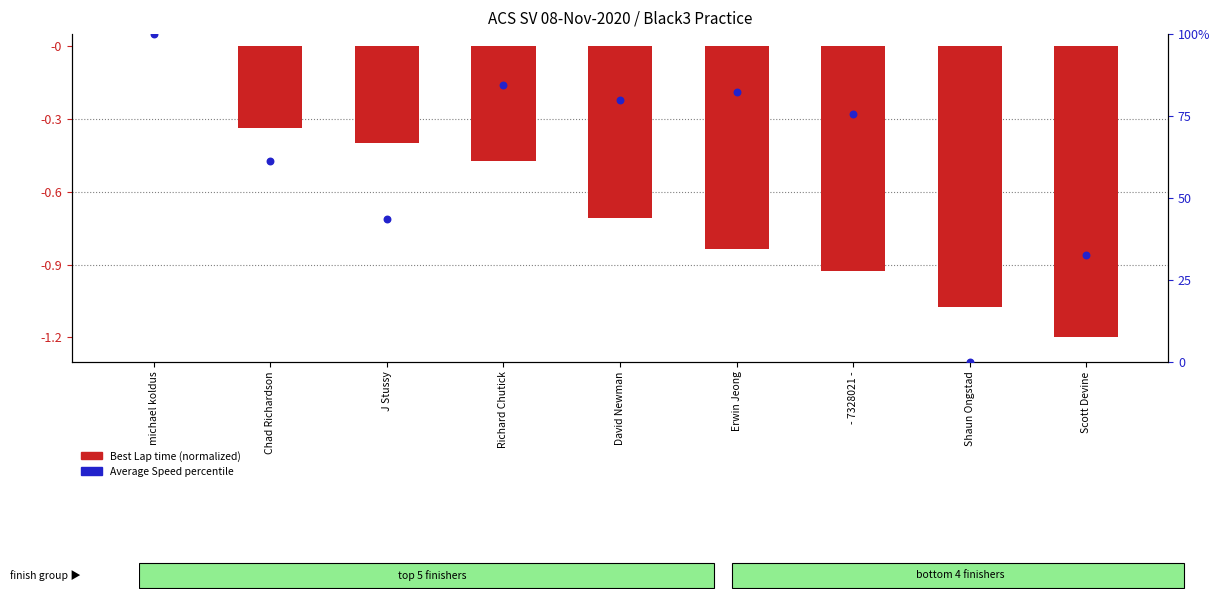

Which series has the largest total across all categories?

Average Speed (percentile)